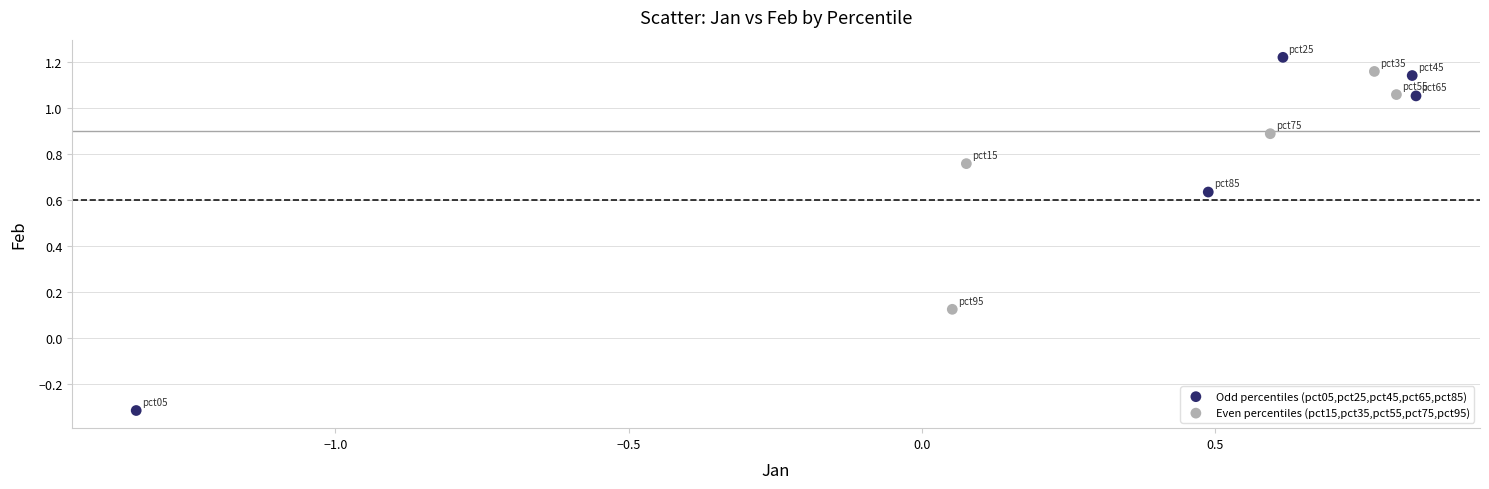

Which series contains the lowest Y value?

Odd percentiles (pct05,pct25,pct45,pct65,pct85)